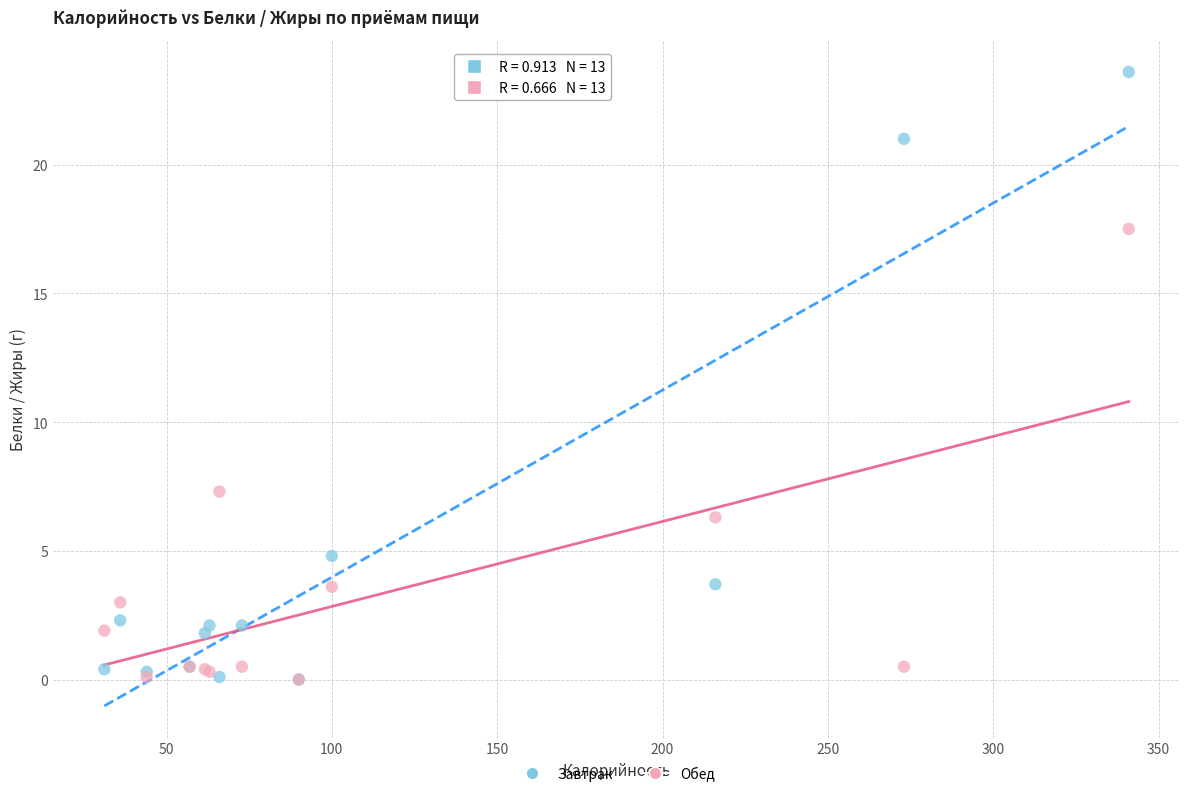

Across all series, what Y value is closest to 11?

7.3